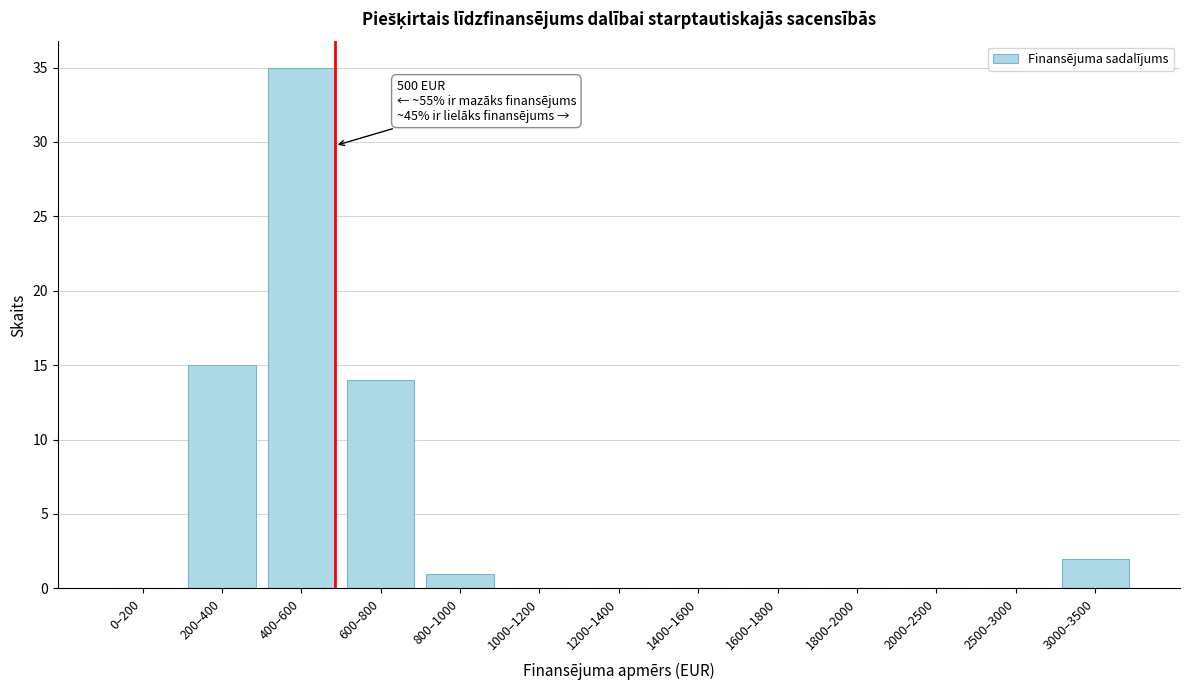

Reading left to right, list all the values displayed in this chart.

0–200=0	200–400=15	400–600=35	600–800=14	800–1000=1	1000–1200=0	1200–1400=0	1400–1600=0	1600–1800=0	1800–2000=0	2000–2500=0	2500–3000=0	3000–3500=2